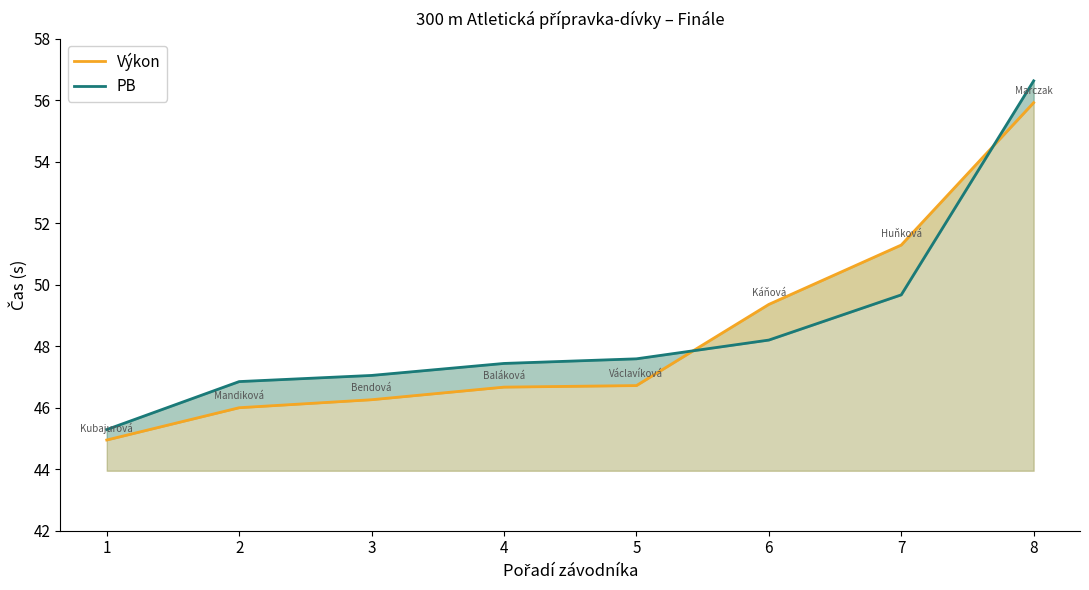

True or false: PB has more than 1 points higher than both neighbors.

False